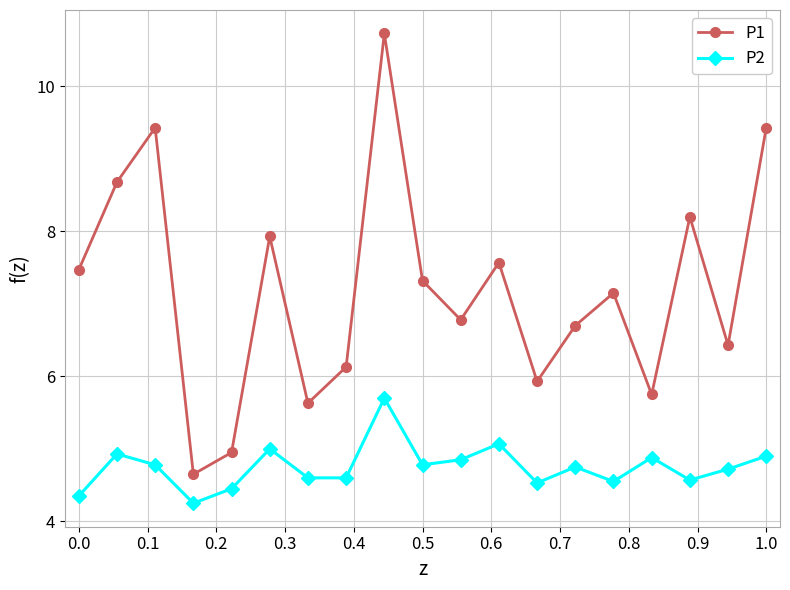

What is the lowest value of the P1 series?

4.7